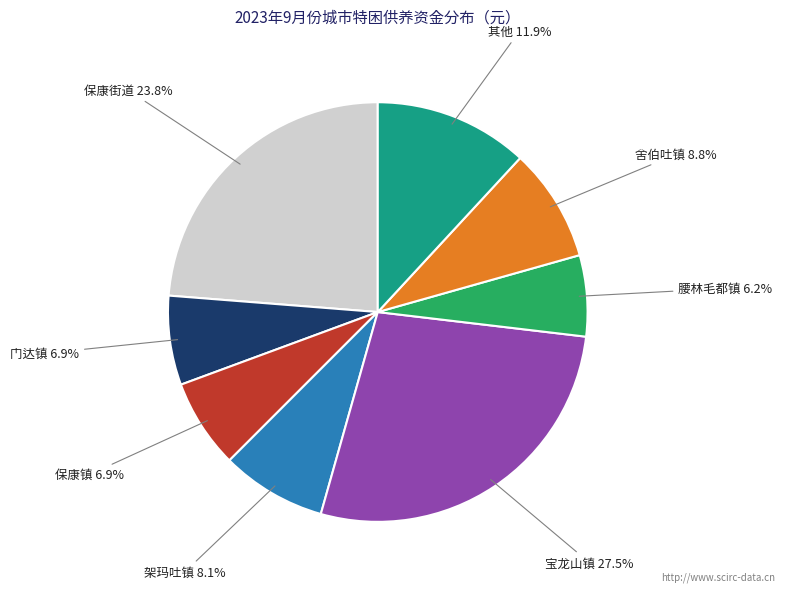

What percentage is the 保康街道 slice, to the nearest percent?

24%